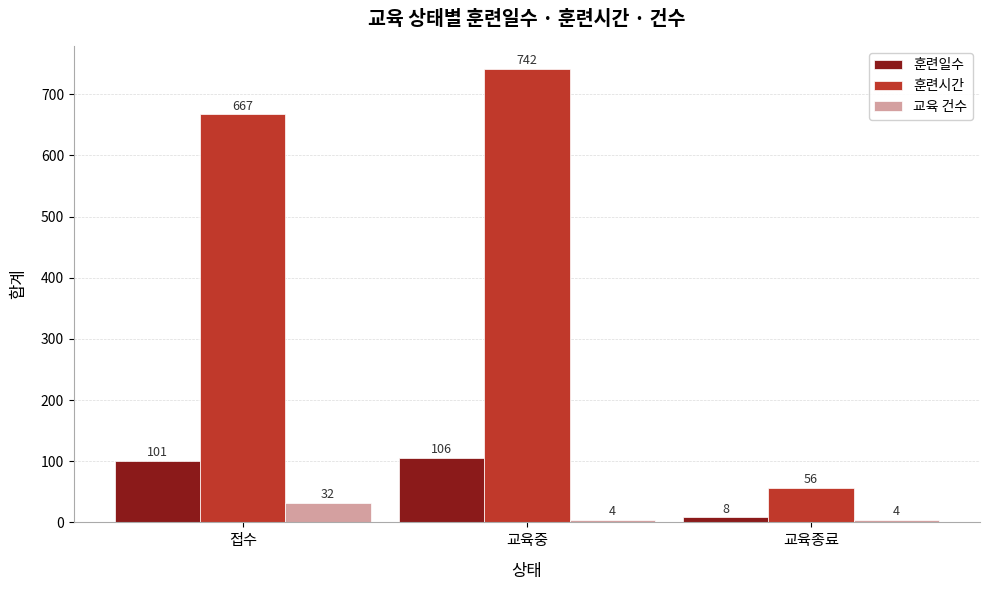

What is the value of the 훈련시간 bar at the 3rd from the left?

56